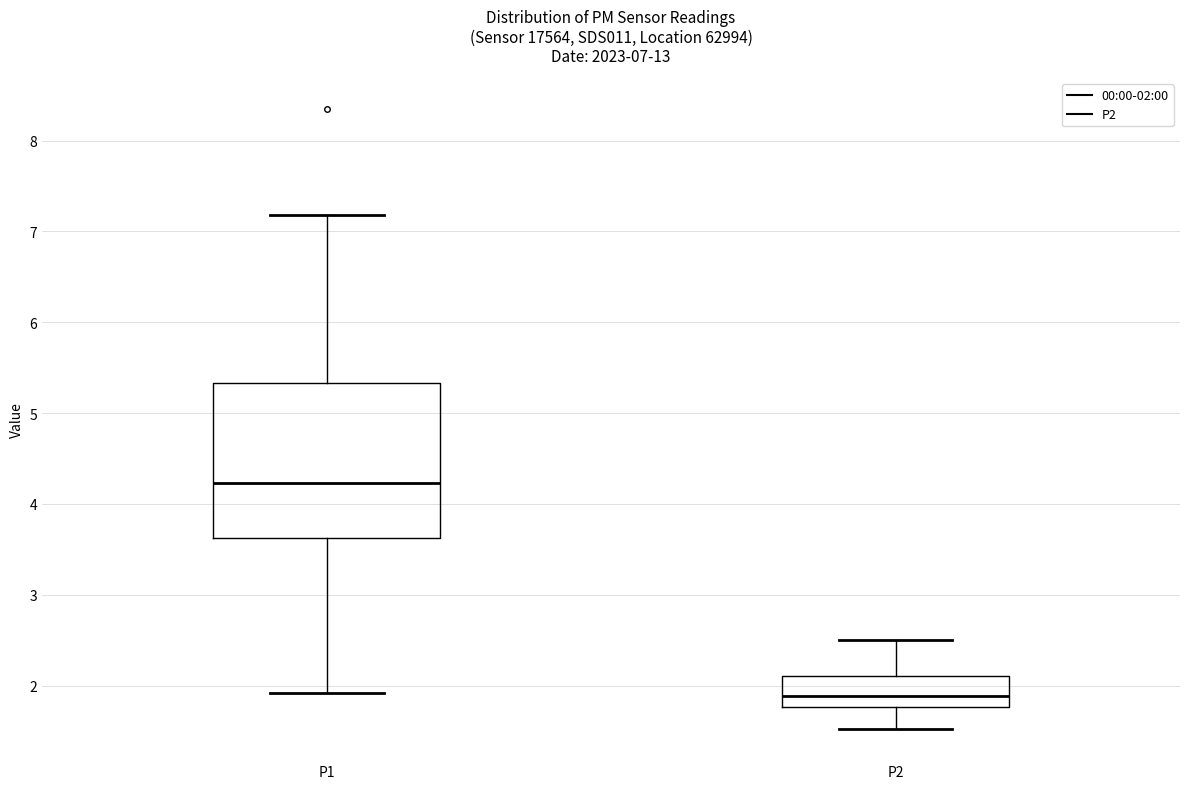

Which box is the tallest, from its lower edge to its upper edge?

P1